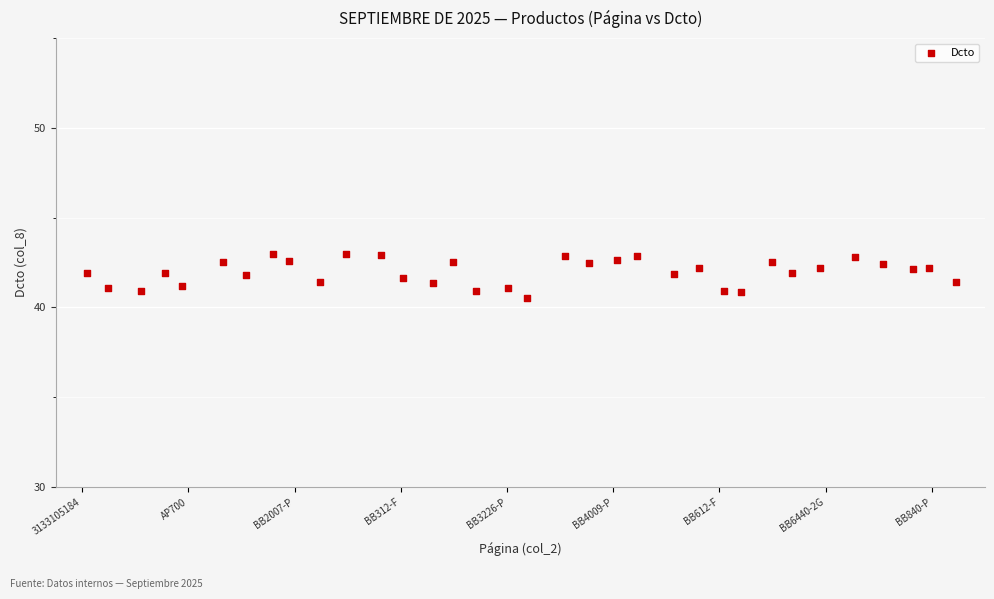

What is the range of X values (max minus min)?

32.8